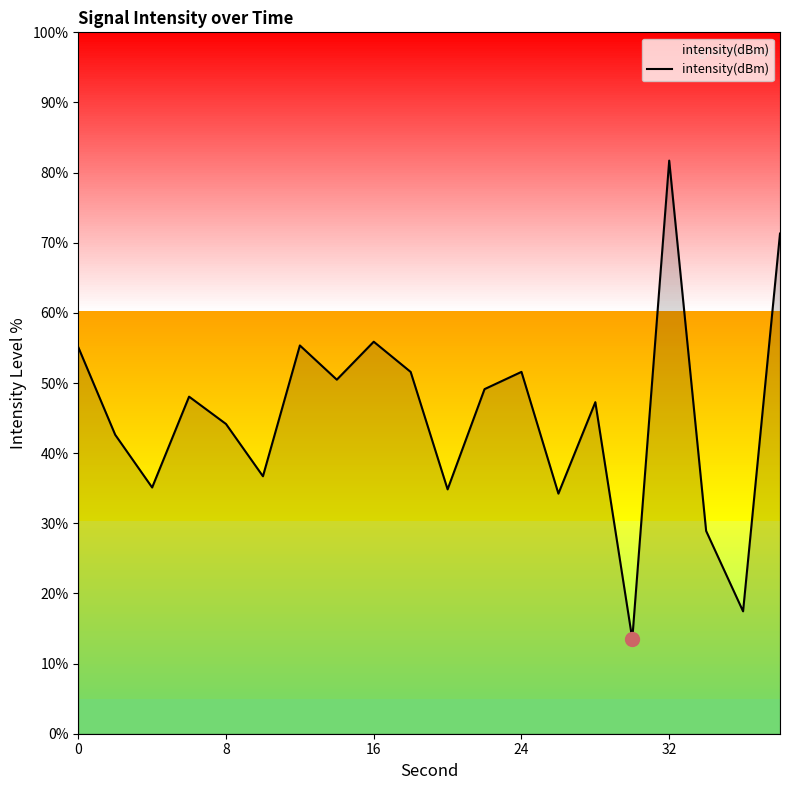

What is the difference between the maximum and minimum values?

68.2